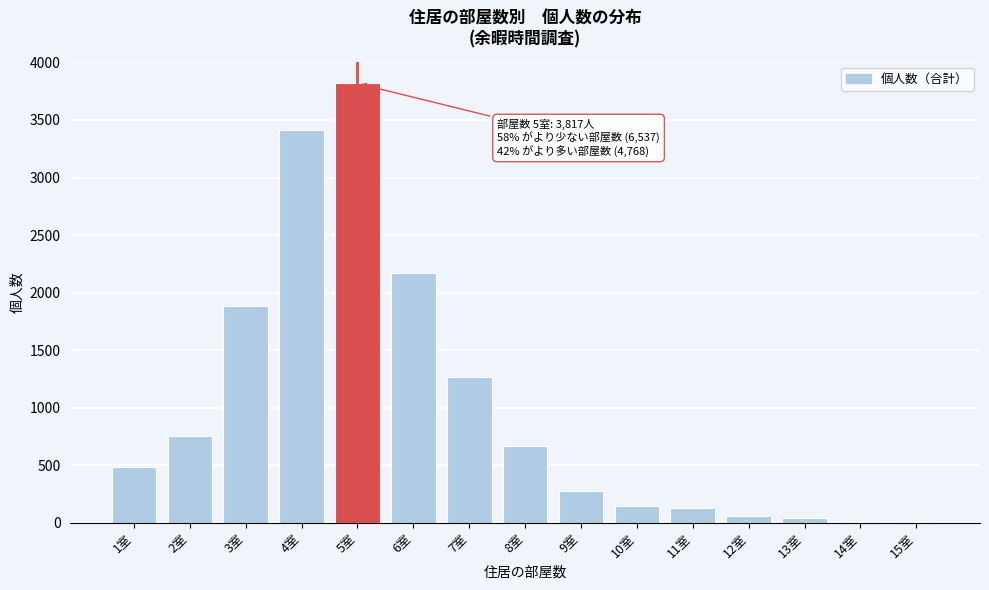

What is the maximum value shown in the chart?

3817